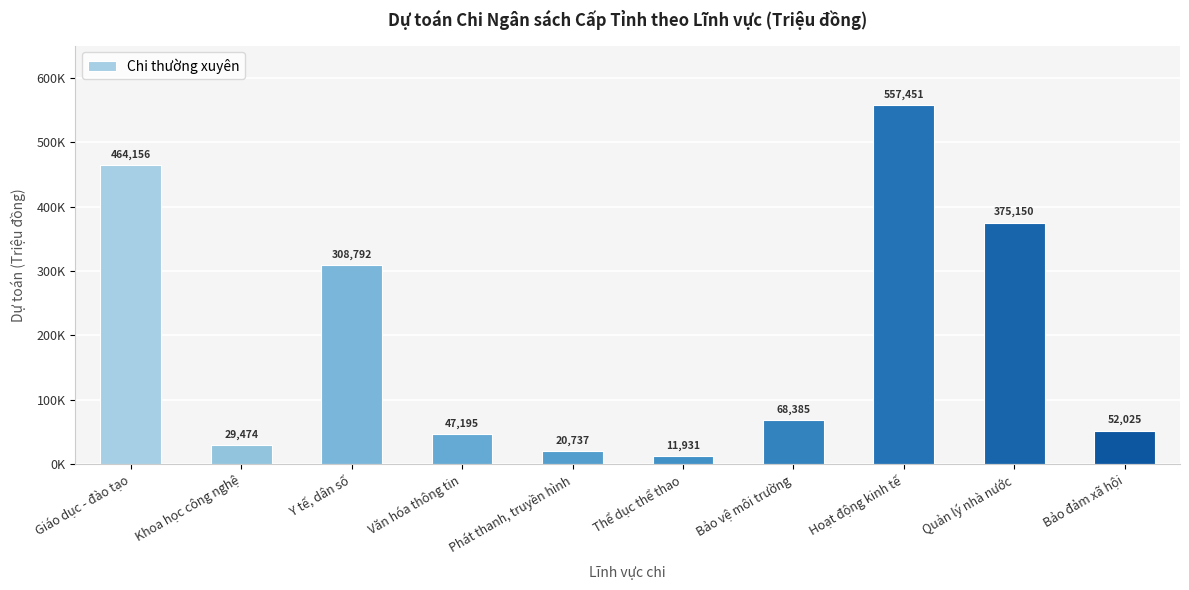

Are the bars horizontal?

No